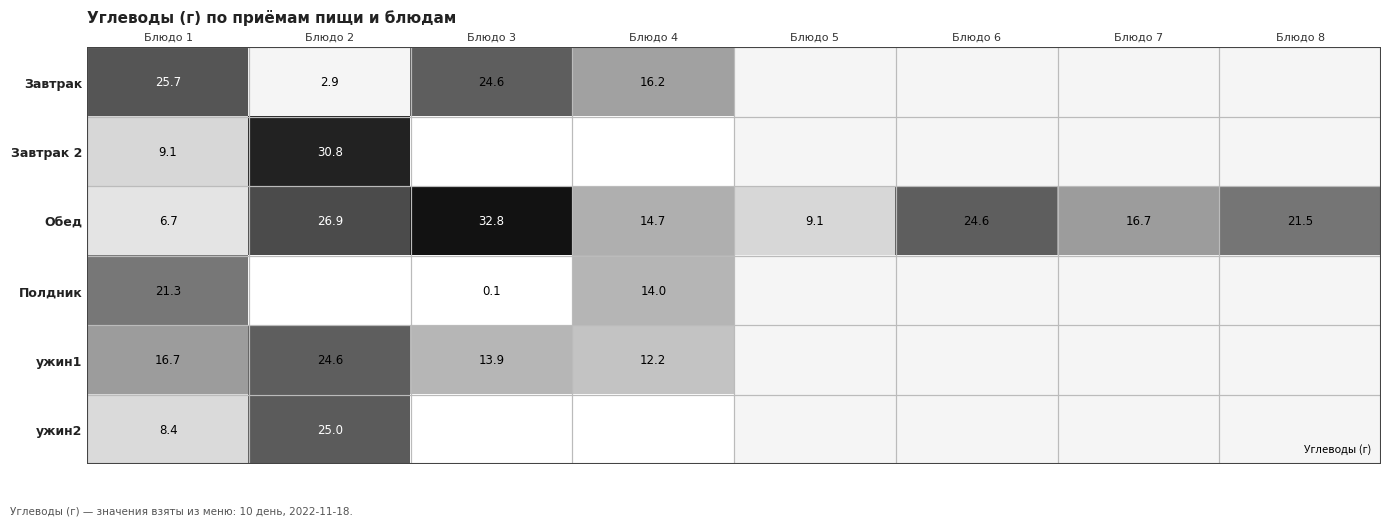

At which category does the chart reach its minimum across all series?

Блюдо 3